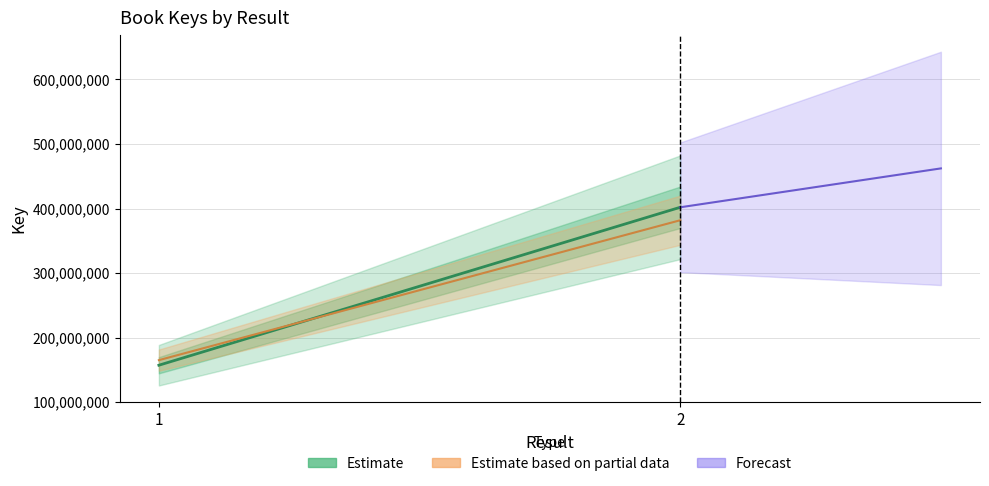

Rank the series by their maximum value, from highest to lowest.

Forecast, Estimate, Estimate based on partial data